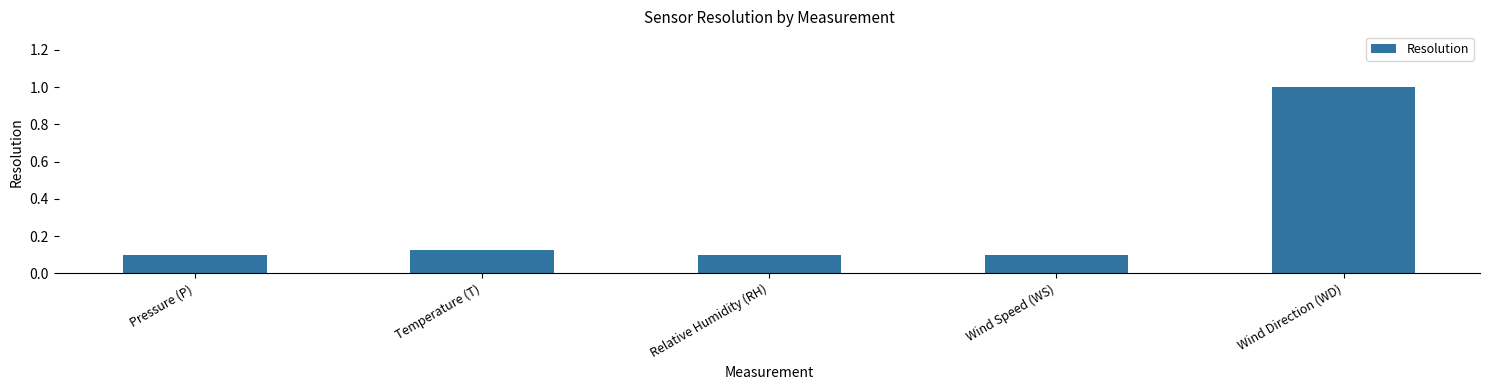

What is the label of the 4th bar from the left?

Wind Speed (WS)